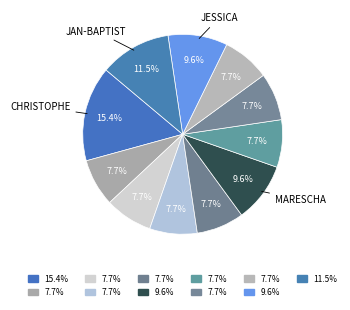

Is there a majority slice in this chart?

No